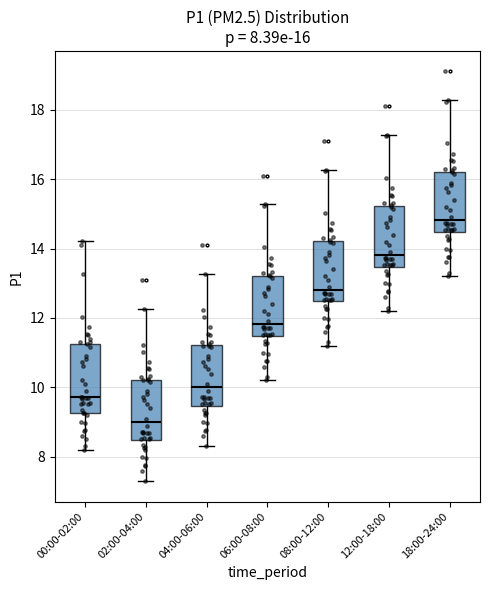

Which box is the tallest, from its lower edge to its upper edge?

00:00-02:00